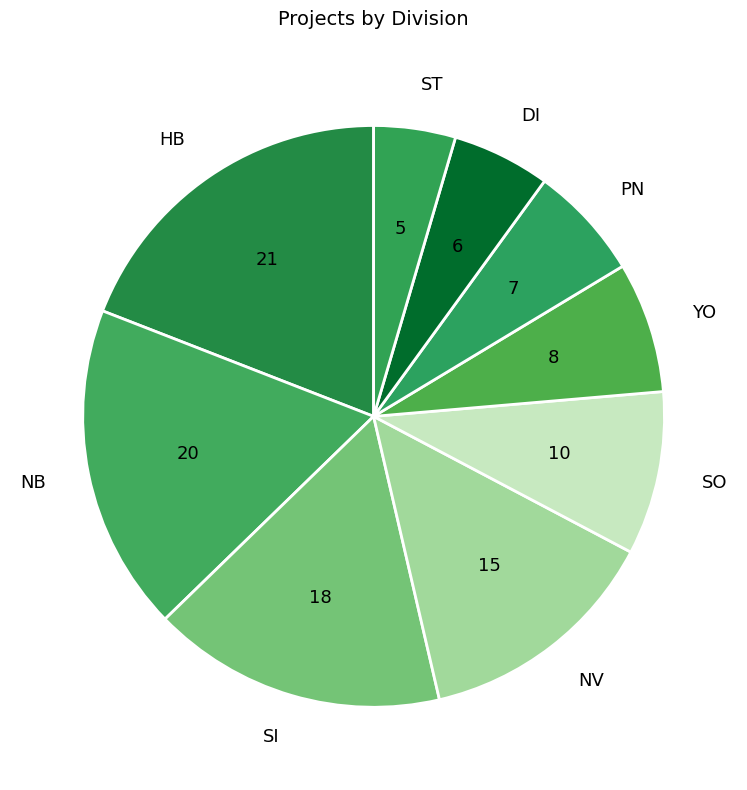

What is the ratio of the value at DI to the value at YO?

0.7